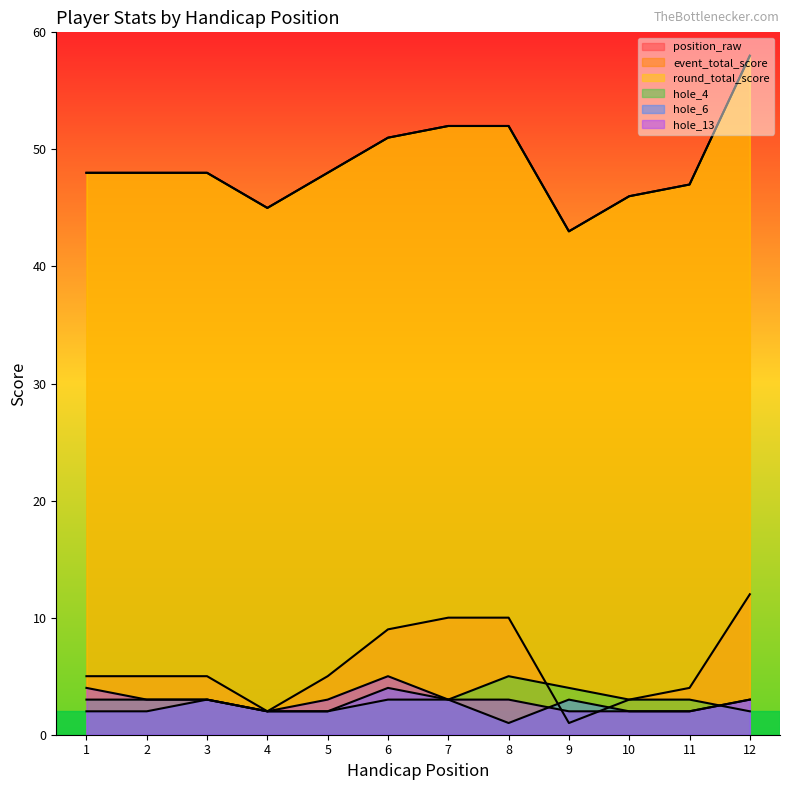

The value of hole_13 at 7 is 3. True or false?

True